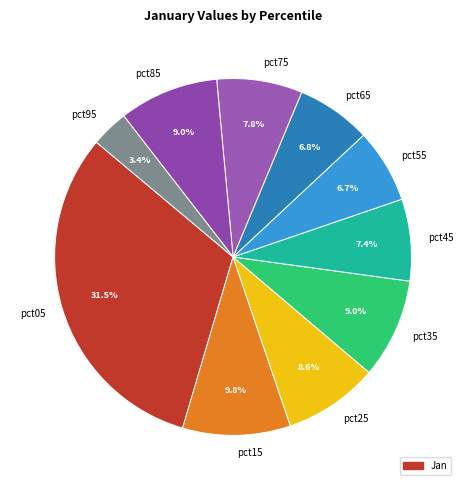

Which category has the biggest portion of the pie?

pct05